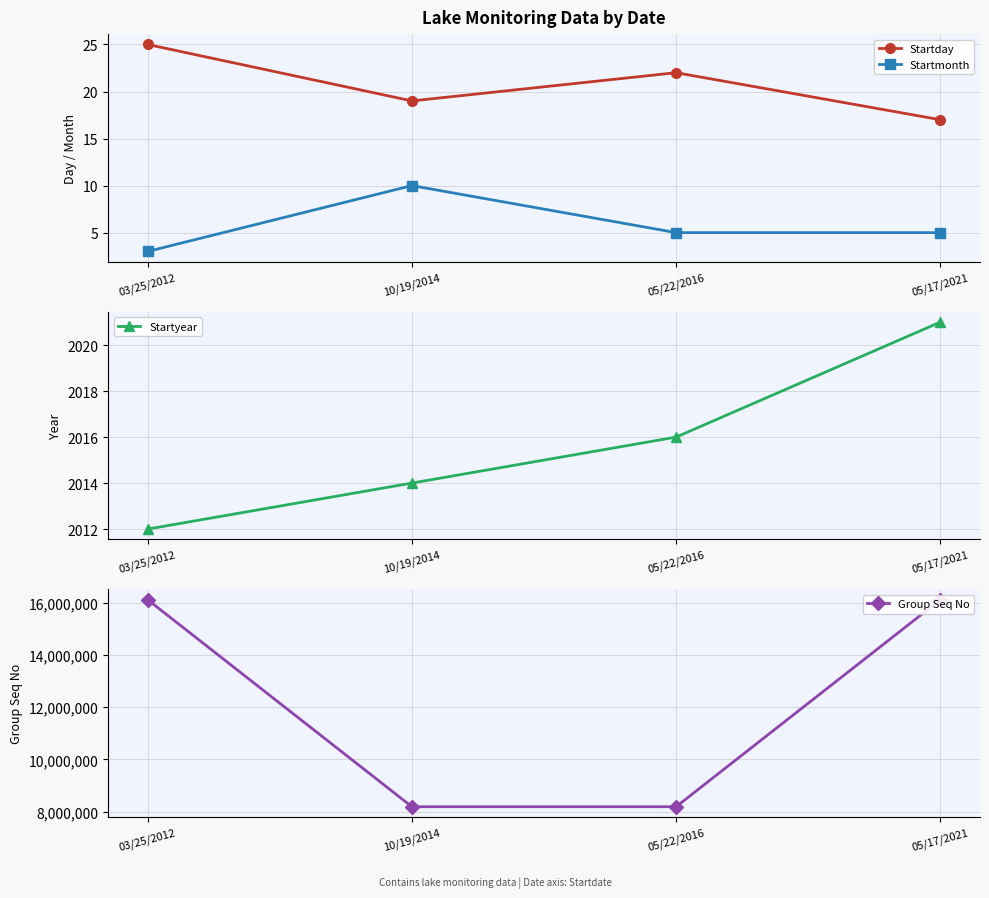

True or false: Startyear and Startmonth intersect in this chart.

False